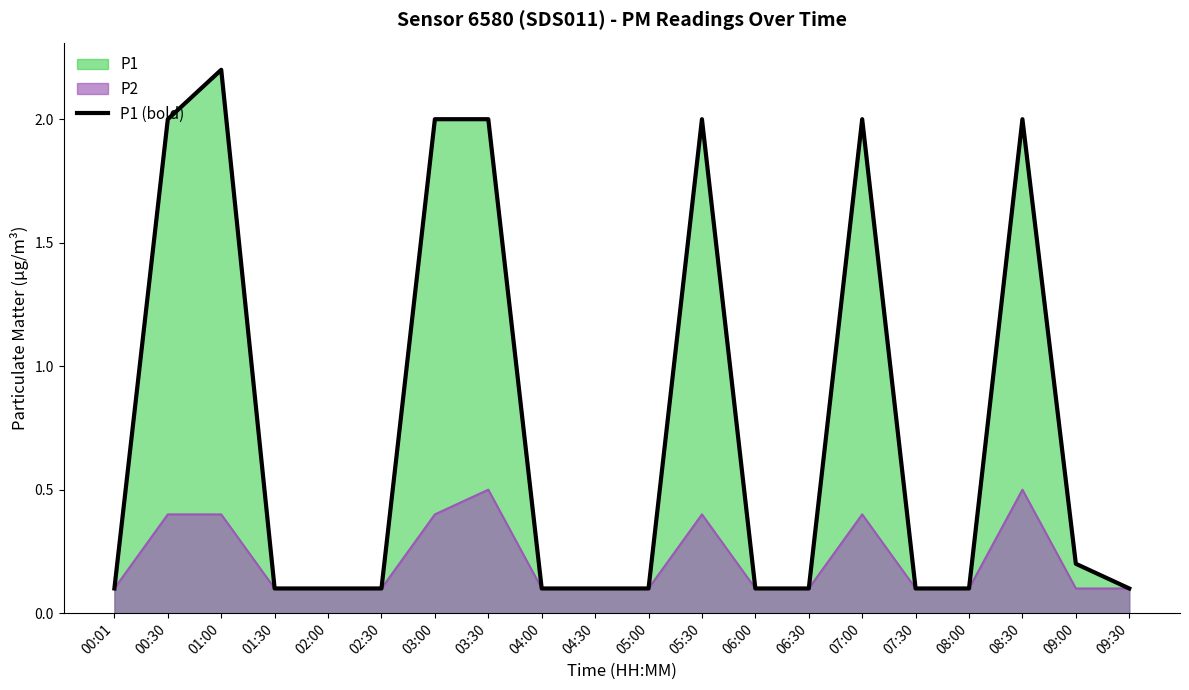

The chart shows a value of 0.0 at 02:00. True or false?

False